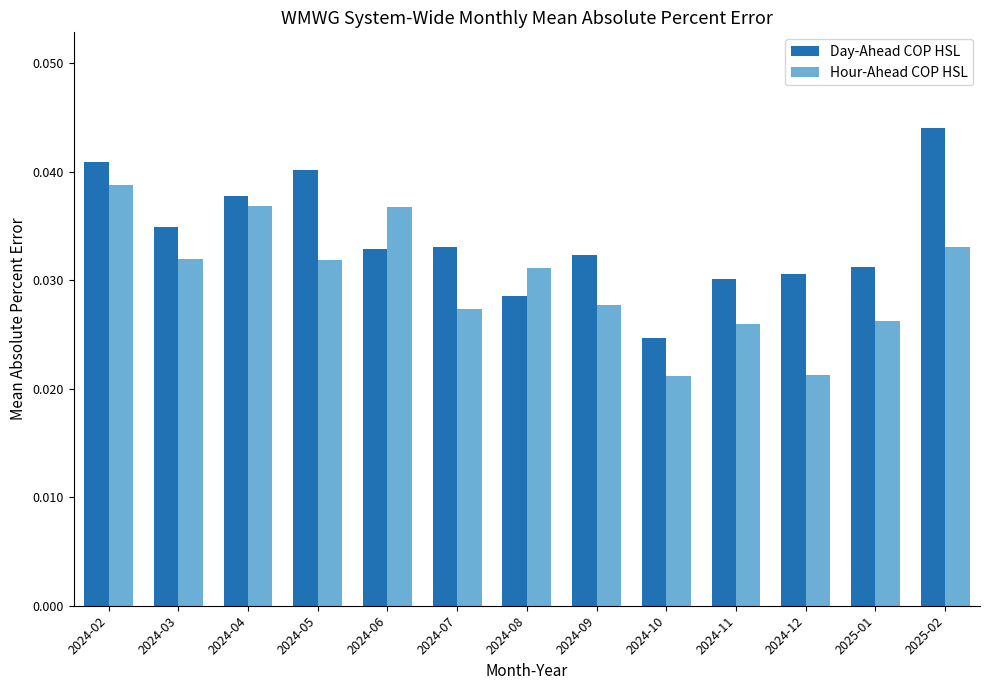

Which series has the largest range (max minus min)?

Day-Ahead COP HSL